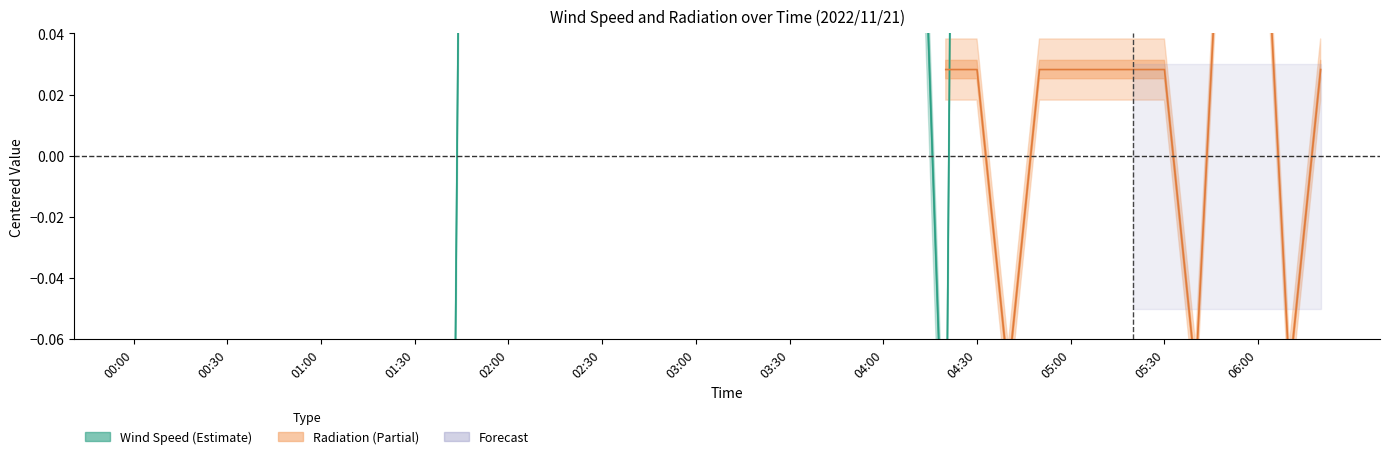

Does the chart have visible grid lines?

No